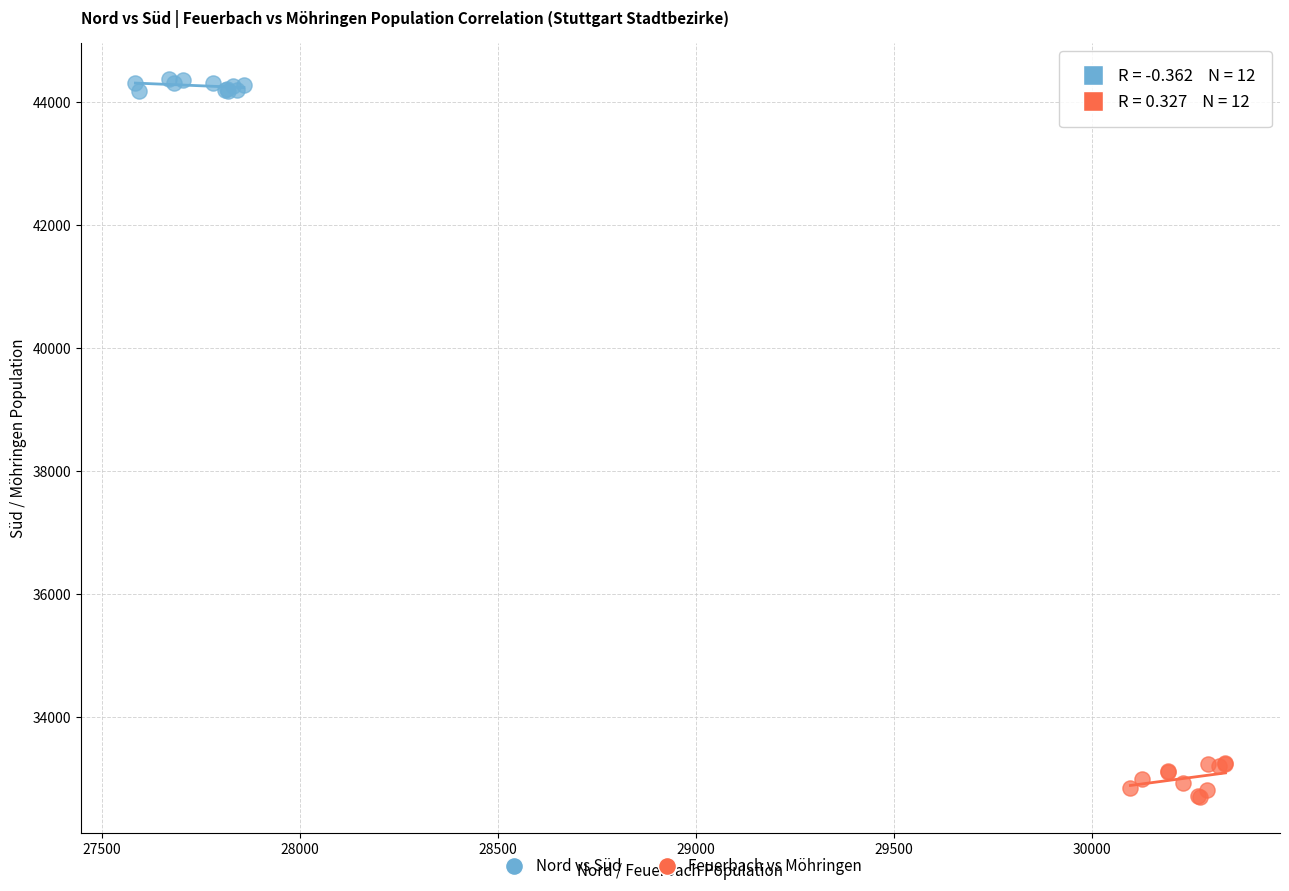

Which series contains the highest Y value?

Nord vs Süd